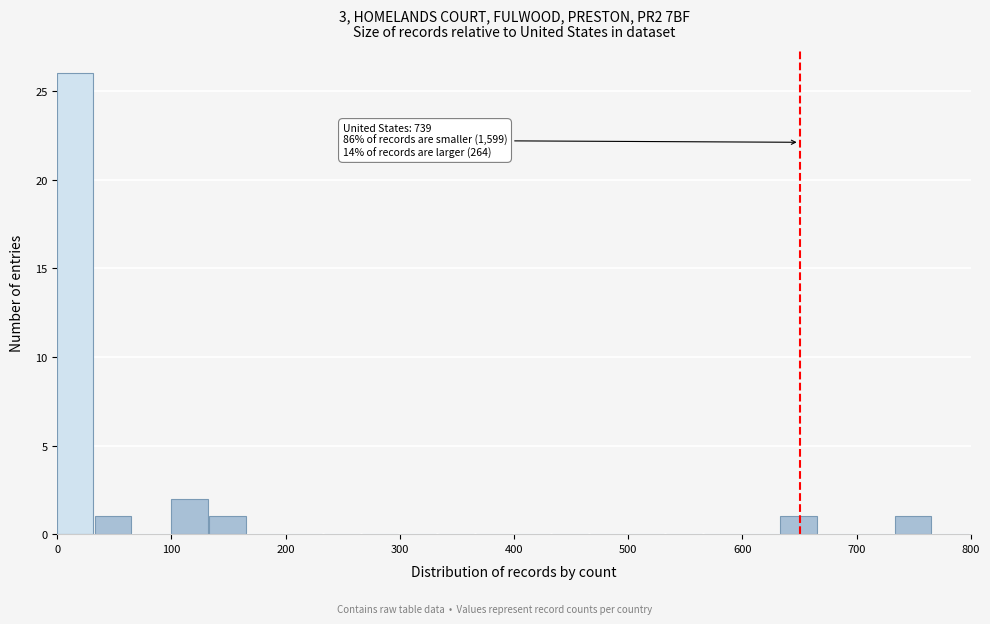

Around what value on the x-axis is the tallest bar? Give the approximate position of its centre, as read against the axis.

20